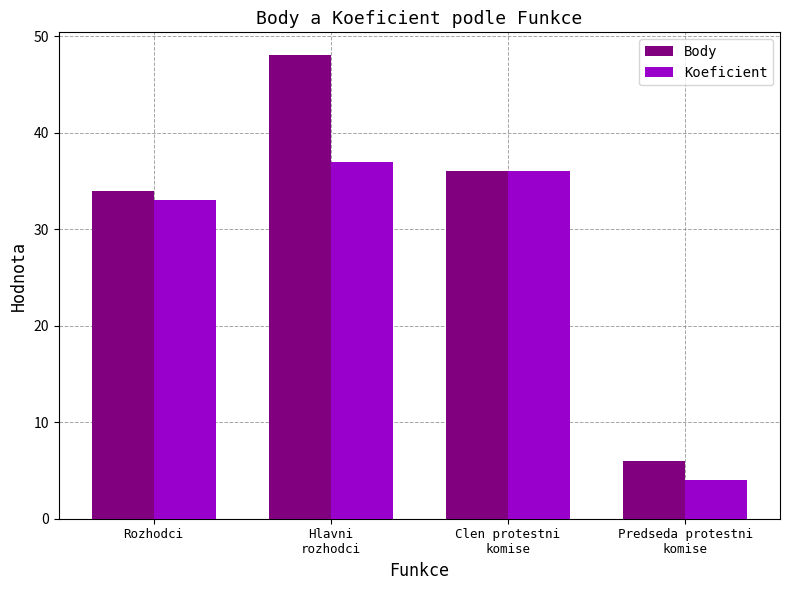

What is the maximum value shown in the chart?

48